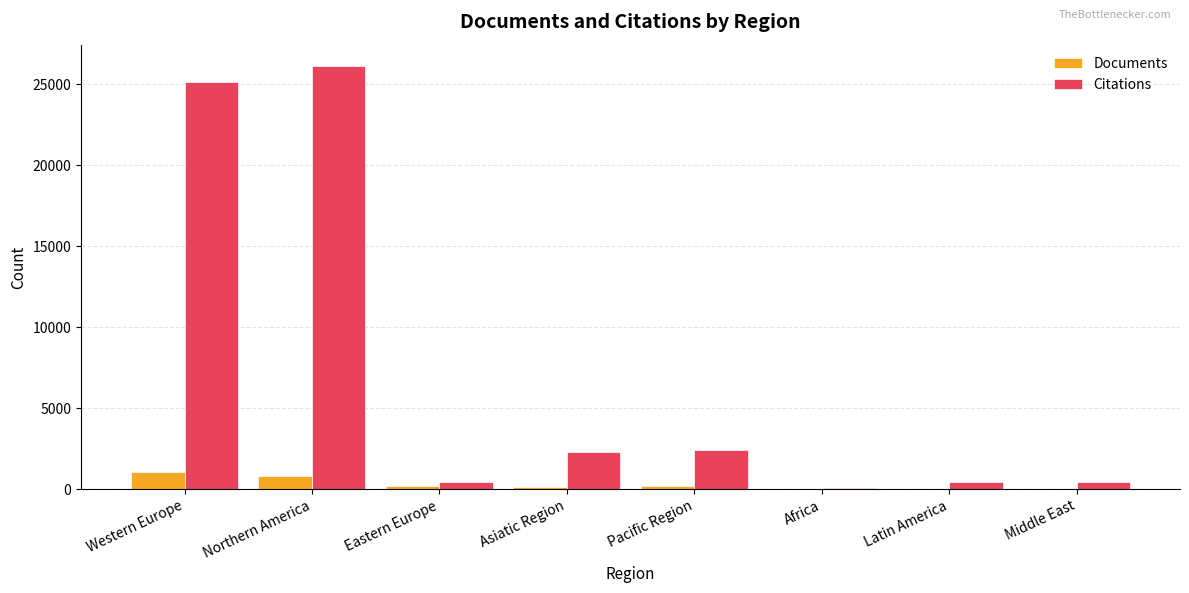

Are the bars grouped side by side (vs. stacked)?

Yes